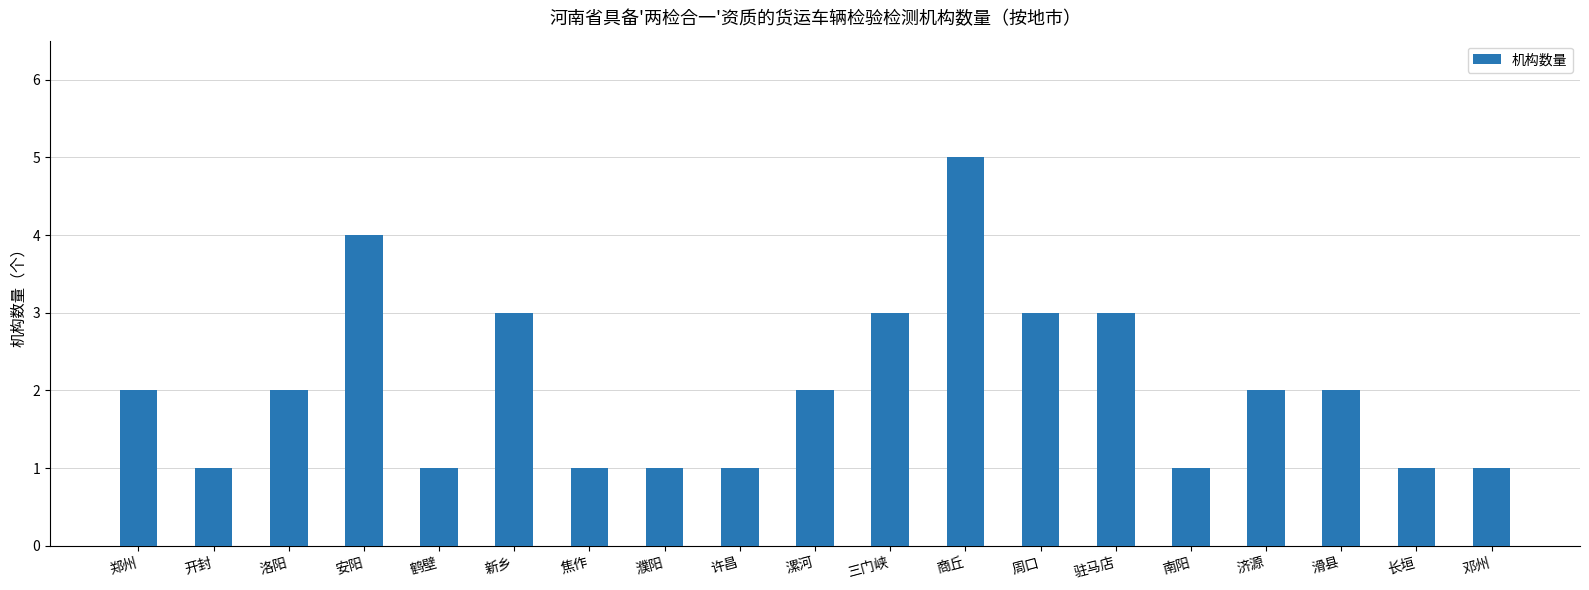

Reading right to left, extract all data points from this chart.

邓州=1	长垣=1	滑县=2	济源=2	南阳=1	驻马店=3	周口=3	商丘=5	三门峡=3	漯河=2	许昌=1	濮阳=1	焦作=1	新乡=3	鹤壁=1	安阳=4	洛阳=2	开封=1	郑州=2